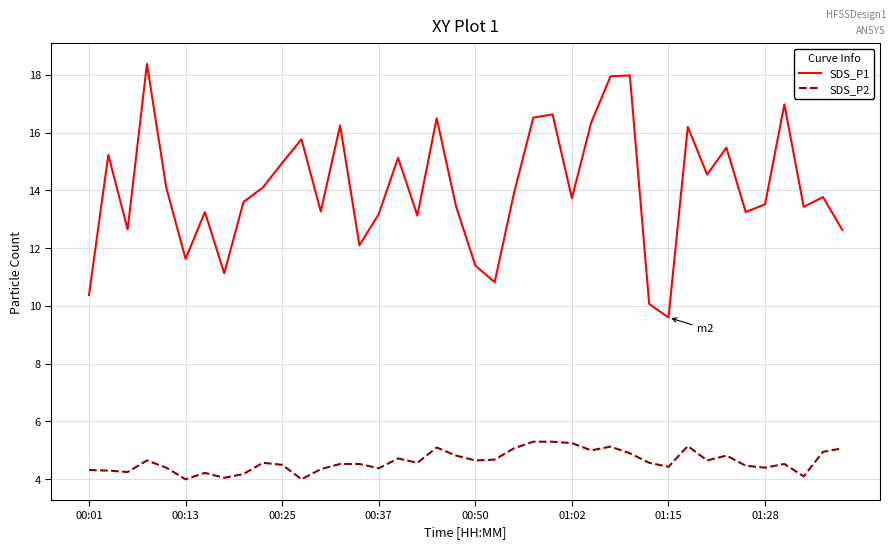

What is the greatest value displayed?

18.4